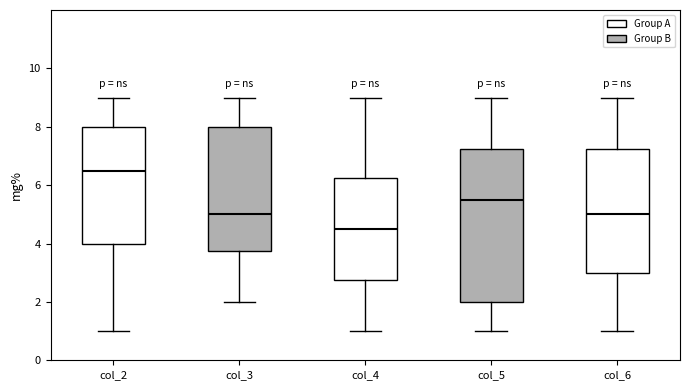

Which box has the lowest median line?

col_4